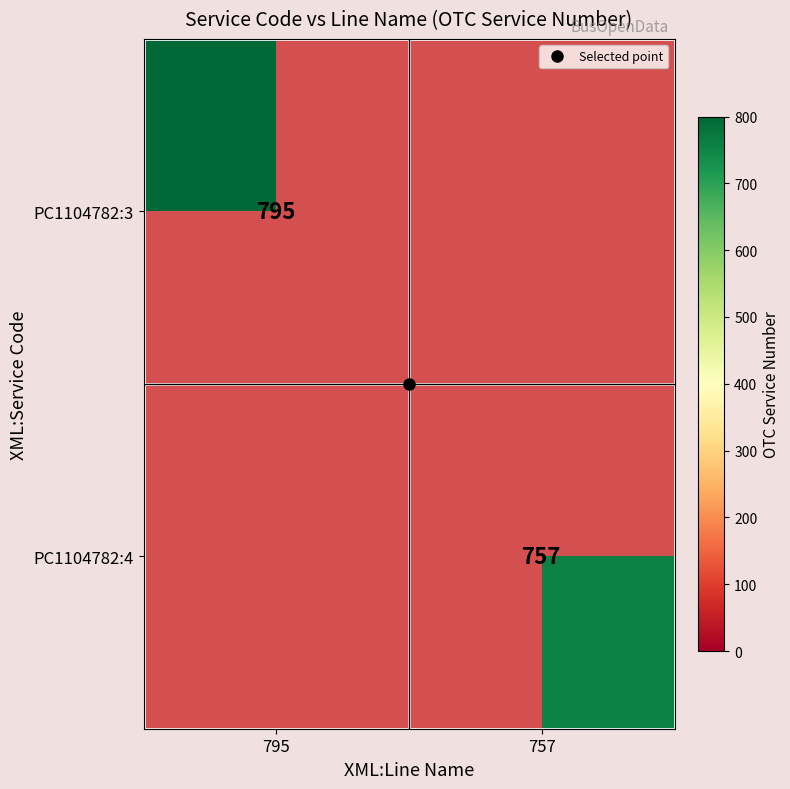

The PC1104782:4 series shows 1229.3 at 757. True or false?

False